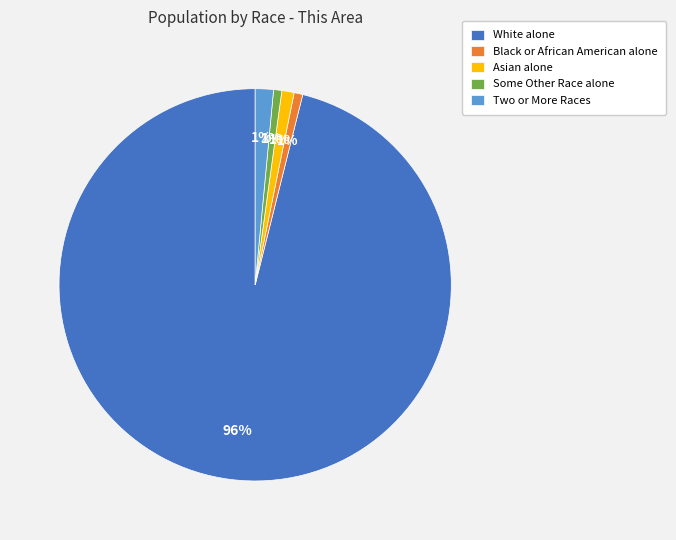

True or false: Black or African American alone accounts for 12% of the total.

False